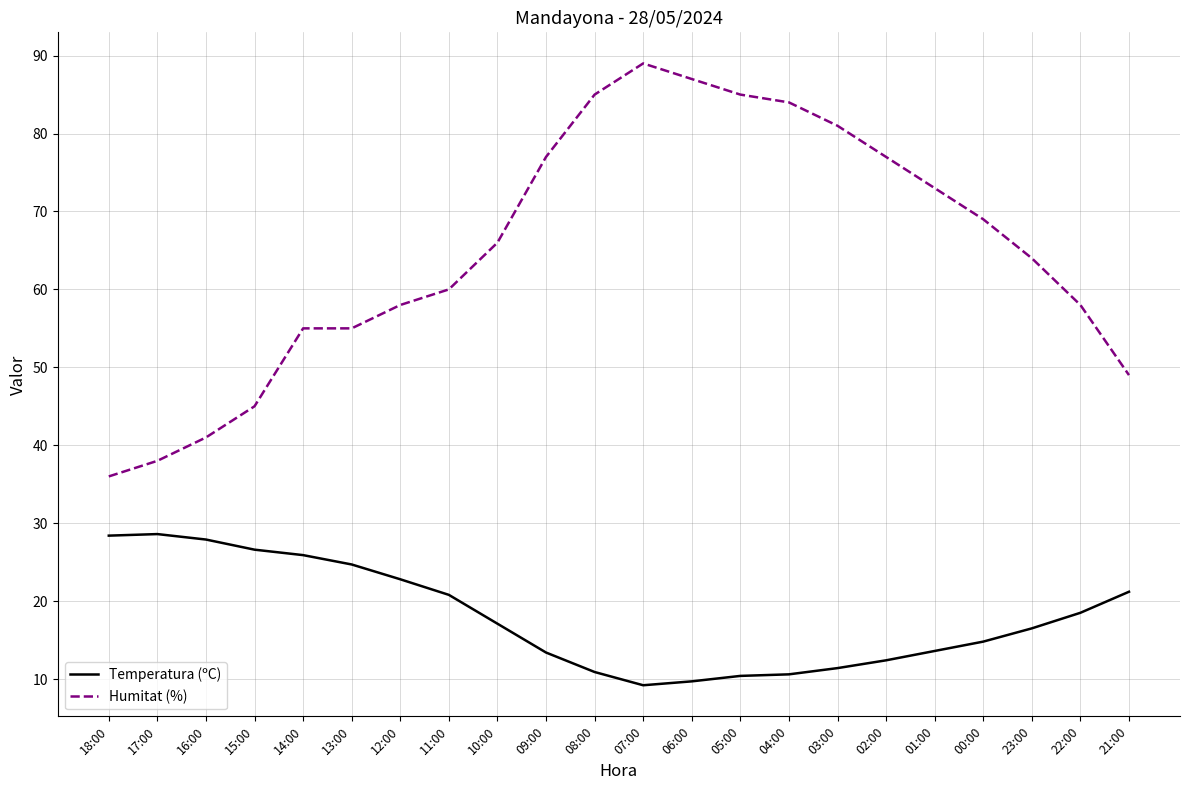

True or false: Temperatura (ºC) and Humitat (%) intersect in this chart.

False